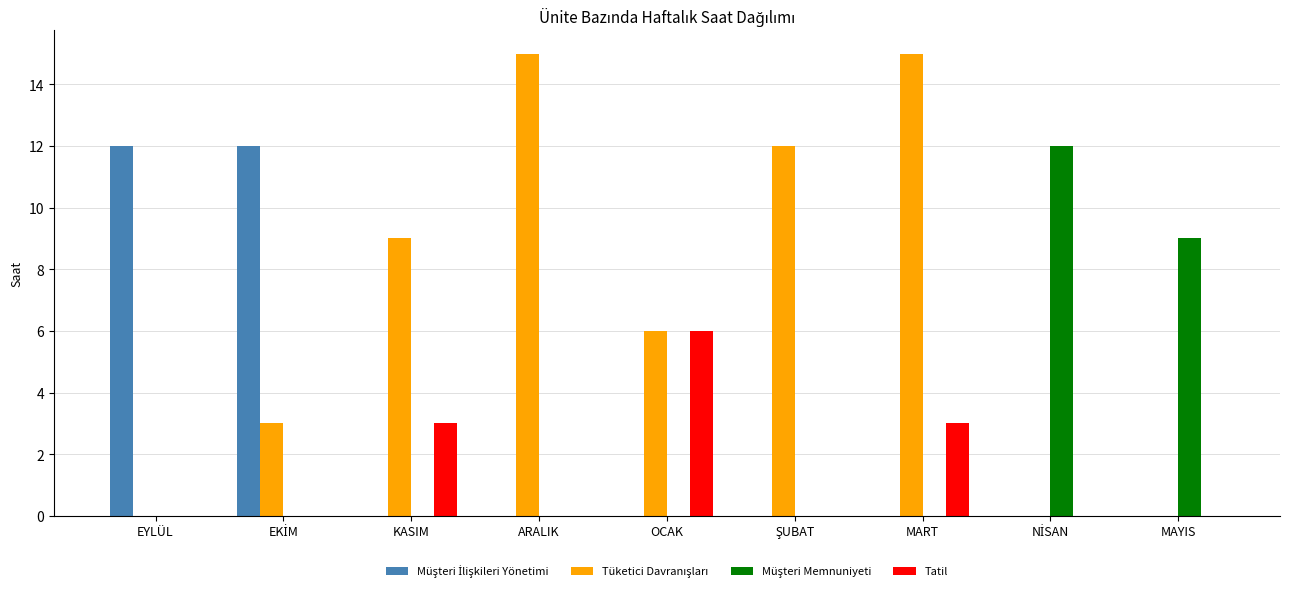

What is the maximum value shown in the chart?

15